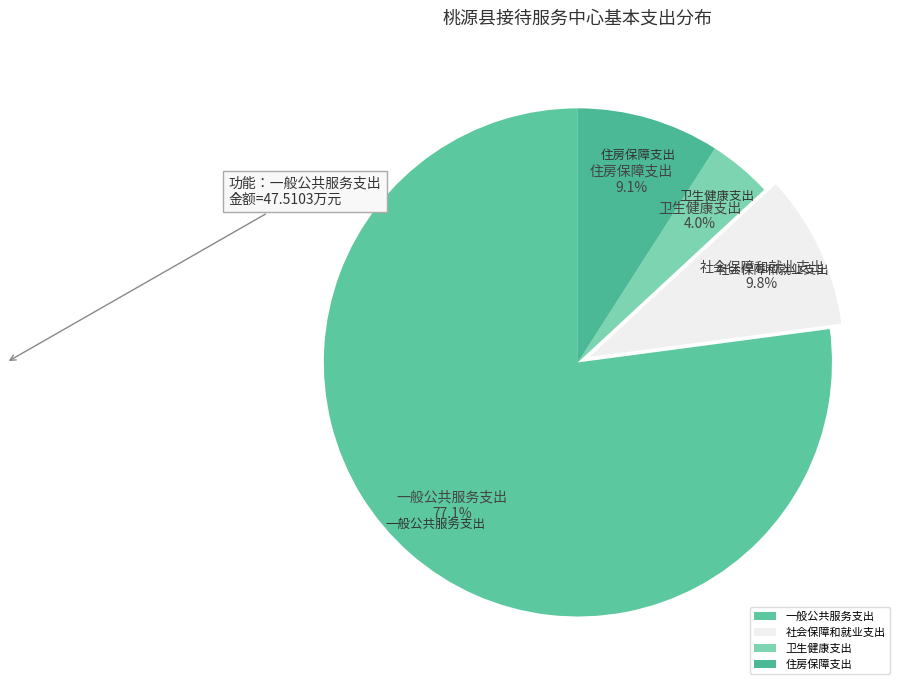

Which slice represents more than half of the pie?

一般公共服务支出